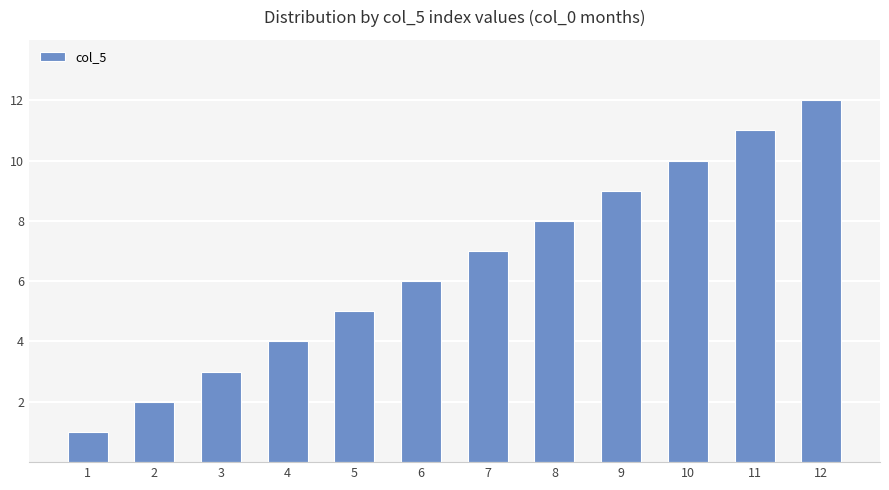

Are the bars grouped side by side (vs. stacked)?

No